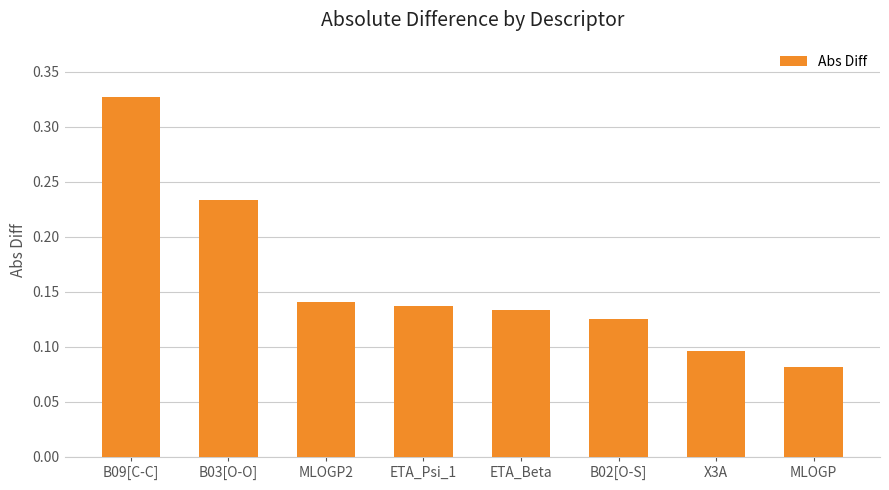

Count the values in the range 0 to 1.

8